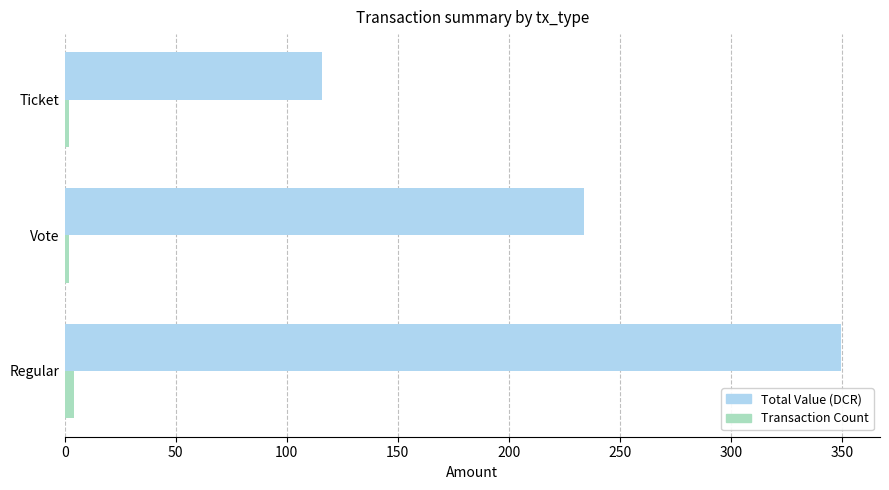

Which category has the highest value in the Total Value (DCR) series?

Regular